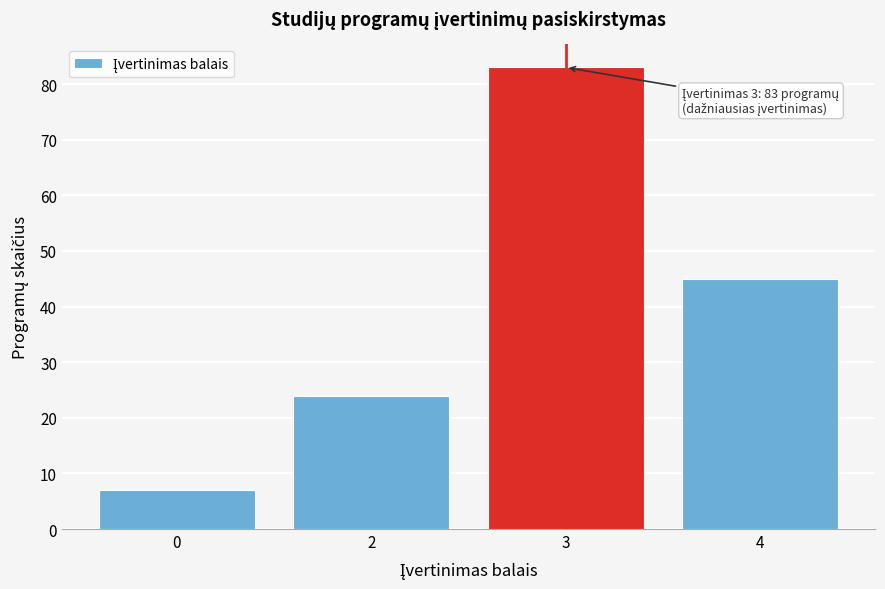

Reading left to right, list all the values displayed in this chart.

7	24	83	45